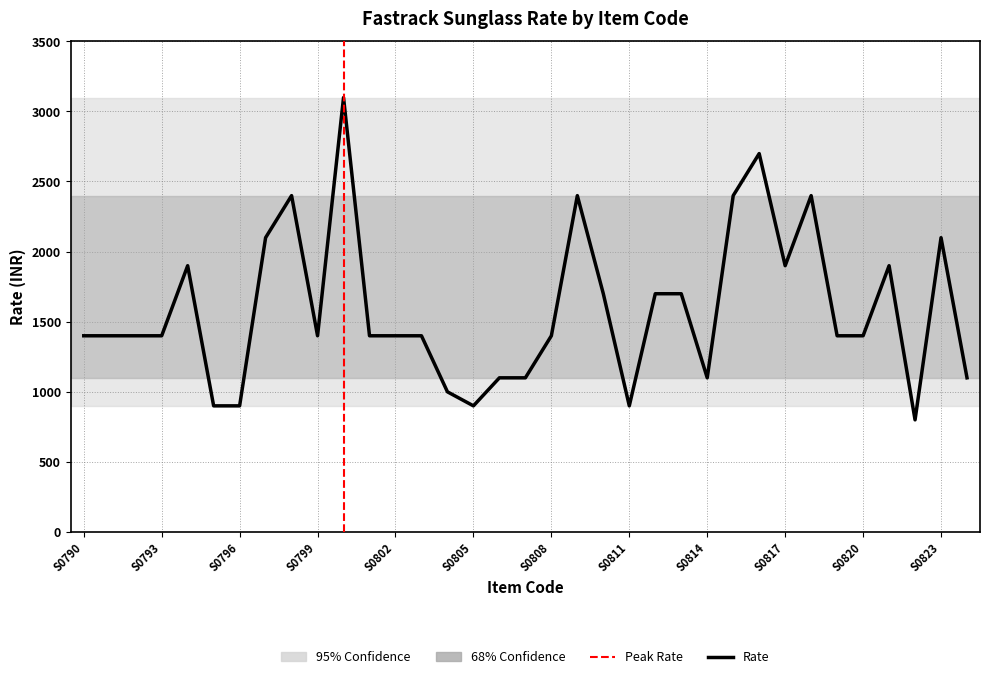

True or false: the data has more than 1 interior local peaks.

True